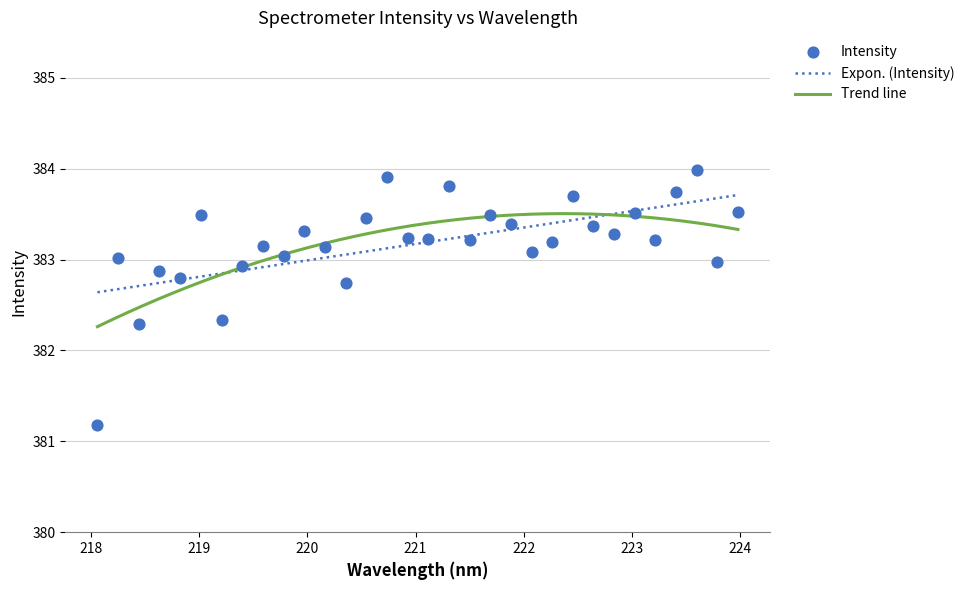

What is the change in value from 220.3533 to 221.3083?

+1.1